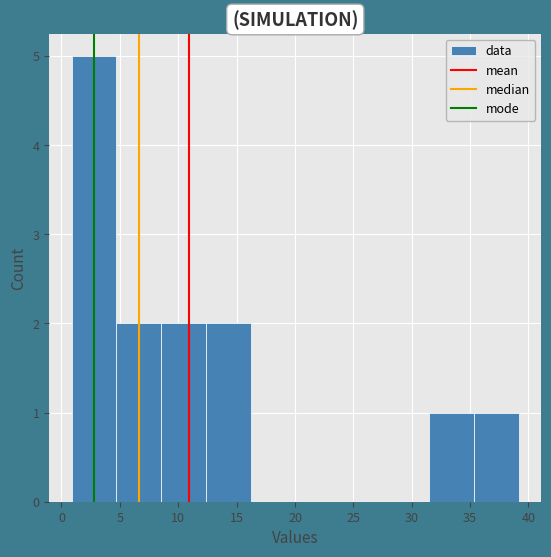

Reading left to right, list every bar in this chart as the range it spans on the x-axis followed by its height. Neither the bar edges nor the heights are printed on the chart, so give them approximately, as read against the axes.

1.0 to 4.5: 5
4.5 to 8.5: 2
8.5 to 12.5: 2
12.5 to 16.0: 2
16.0 to 20.0: 0
20.0 to 24.0: 0
24.0 to 27.5: 0
27.5 to 31.5: 0
31.5 to 35.5: 1
35.5 to 39.0: 1